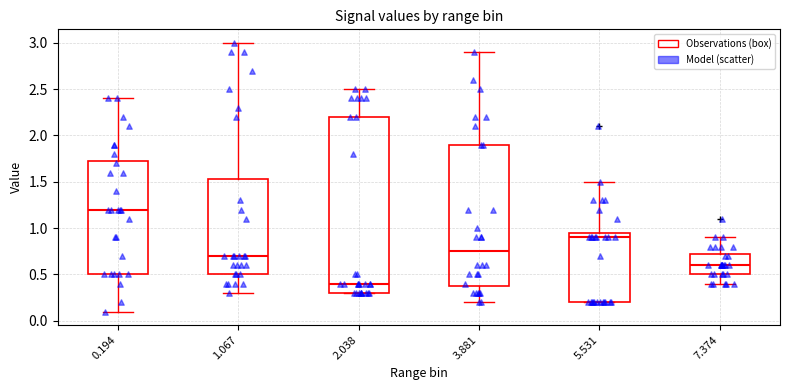

Reading left to right, read every box against the y-axis: the position of its median line, the range the box covers, and the ends of its whiskers. The values are not printed on the chart, so give them approximately, as read against the axis.

0.194: median 1.20, box 0.50 to 1.75, whiskers 0.10 to 2.40
1.067: median 0.70, box 0.50 to 1.55, whiskers 0.30 to 3.00
2.038: median 0.40, box 0.30 to 2.20, whiskers 0.30 to 2.50
3.881: median 0.75, box 0.40 to 1.90, whiskers 0.20 to 2.90
5.531: median 0.90, box 0.20 to 0.95, whiskers 0.20 to 1.50
7.374: median 0.60, box 0.50 to 0.75, whiskers 0.40 to 0.90